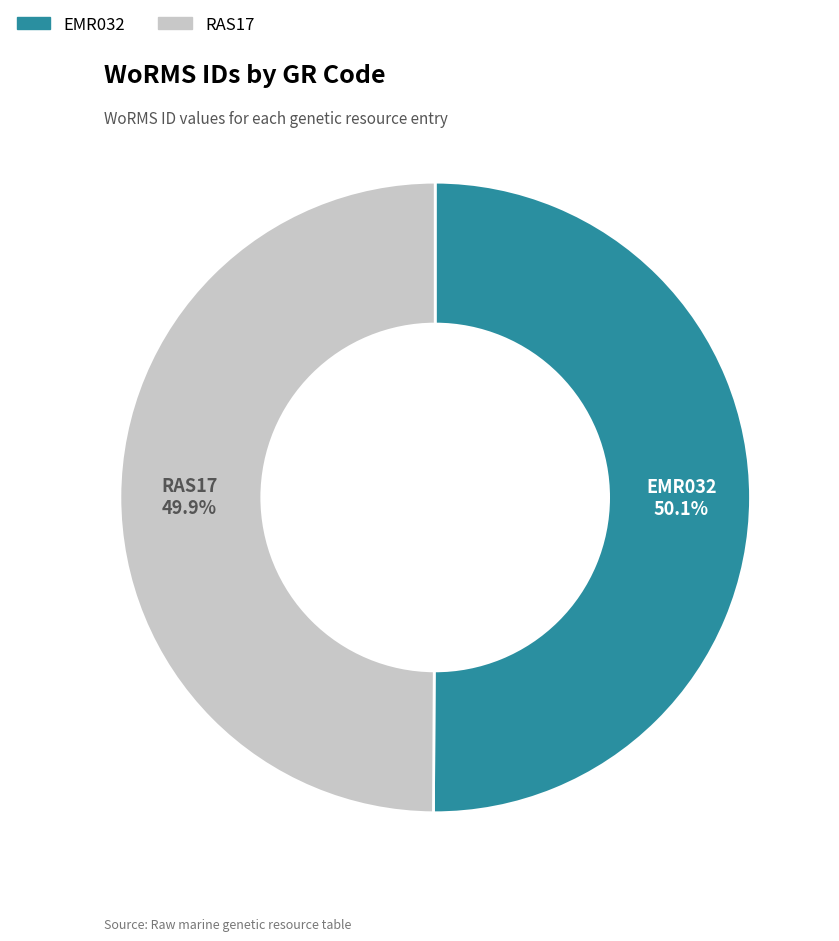

Combined, what portion of the pie is RAS17 and EMR032?

100.0%